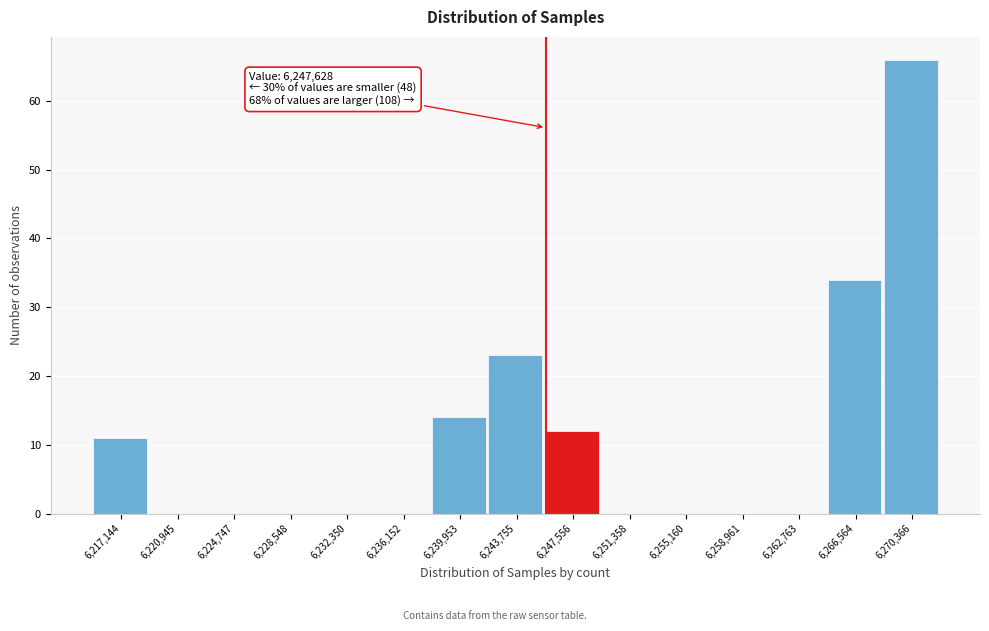

Reading left to right, what are all the values shown in this chart?

6,217,144=11	6,220,945=0	6,224,747=0	6,228,548=0	6,232,350=0	6,236,152=0	6,239,953=14	6,243,755=23	6,247,556=12	6,251,358=0	6,255,160=0	6,258,961=0	6,262,763=0	6,266,564=34	6,270,366=66